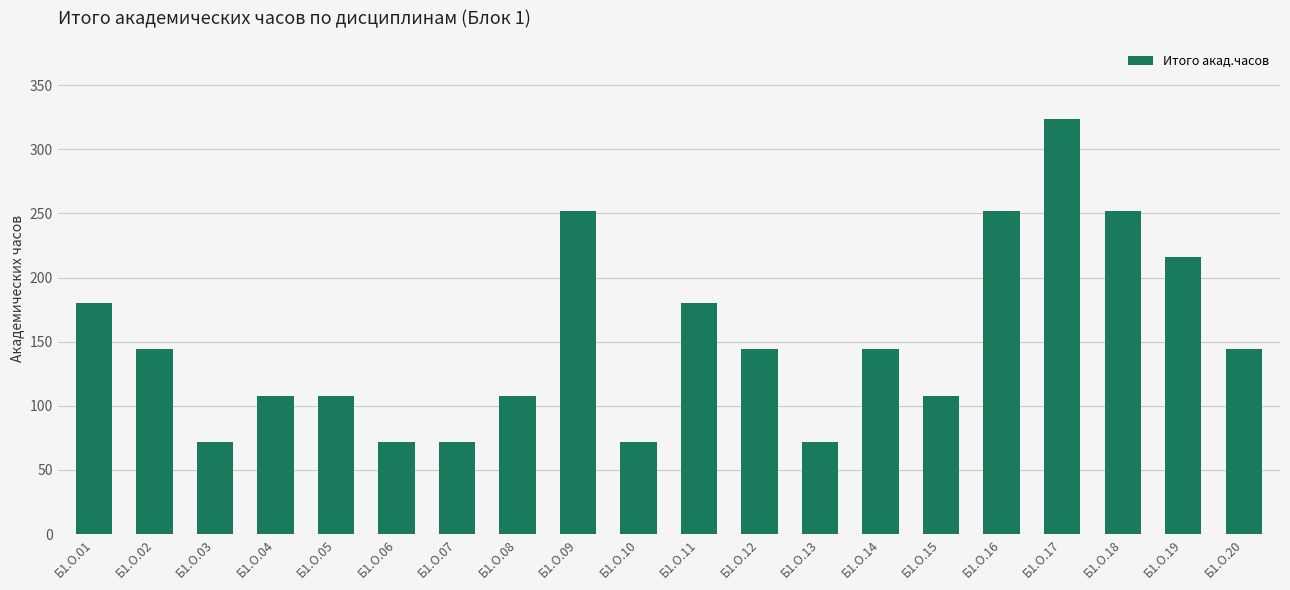

What is the difference between the values at Б1.О.07 and Б1.О.05?

36